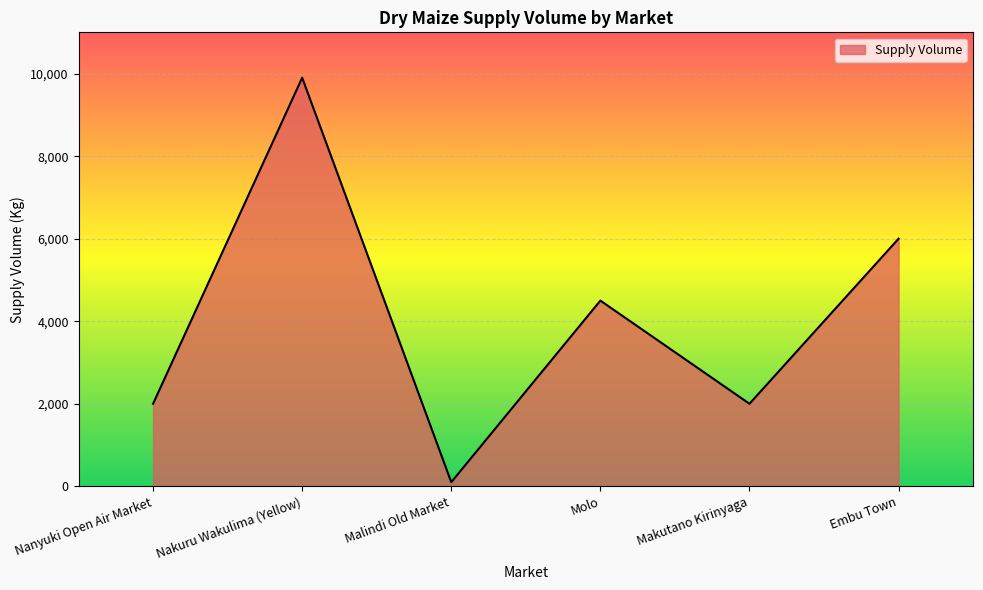

How many values are below 4500?

3